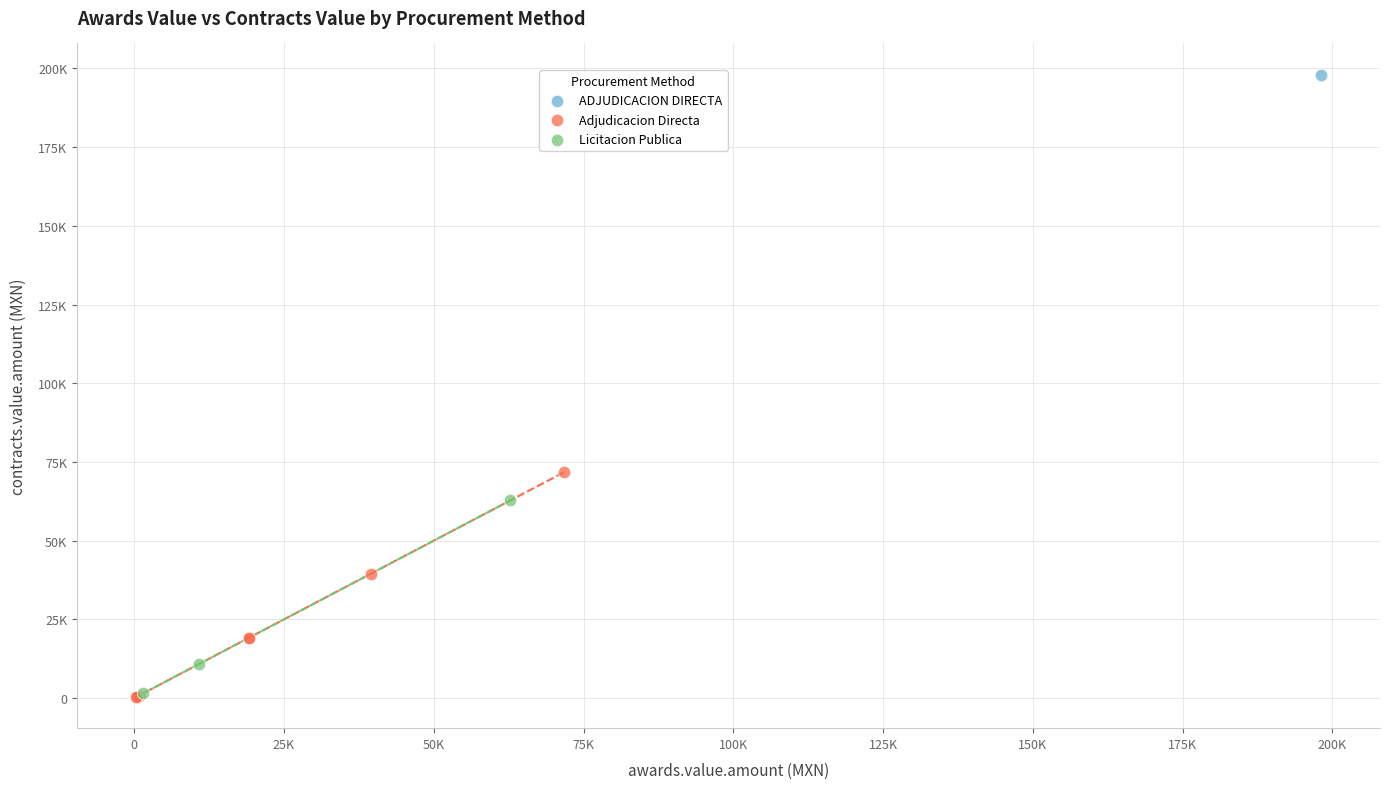

What are all the series names shown in the legend?

ADJUDICACION DIRECTA, Adjudicacion Directa, Licitacion Publica